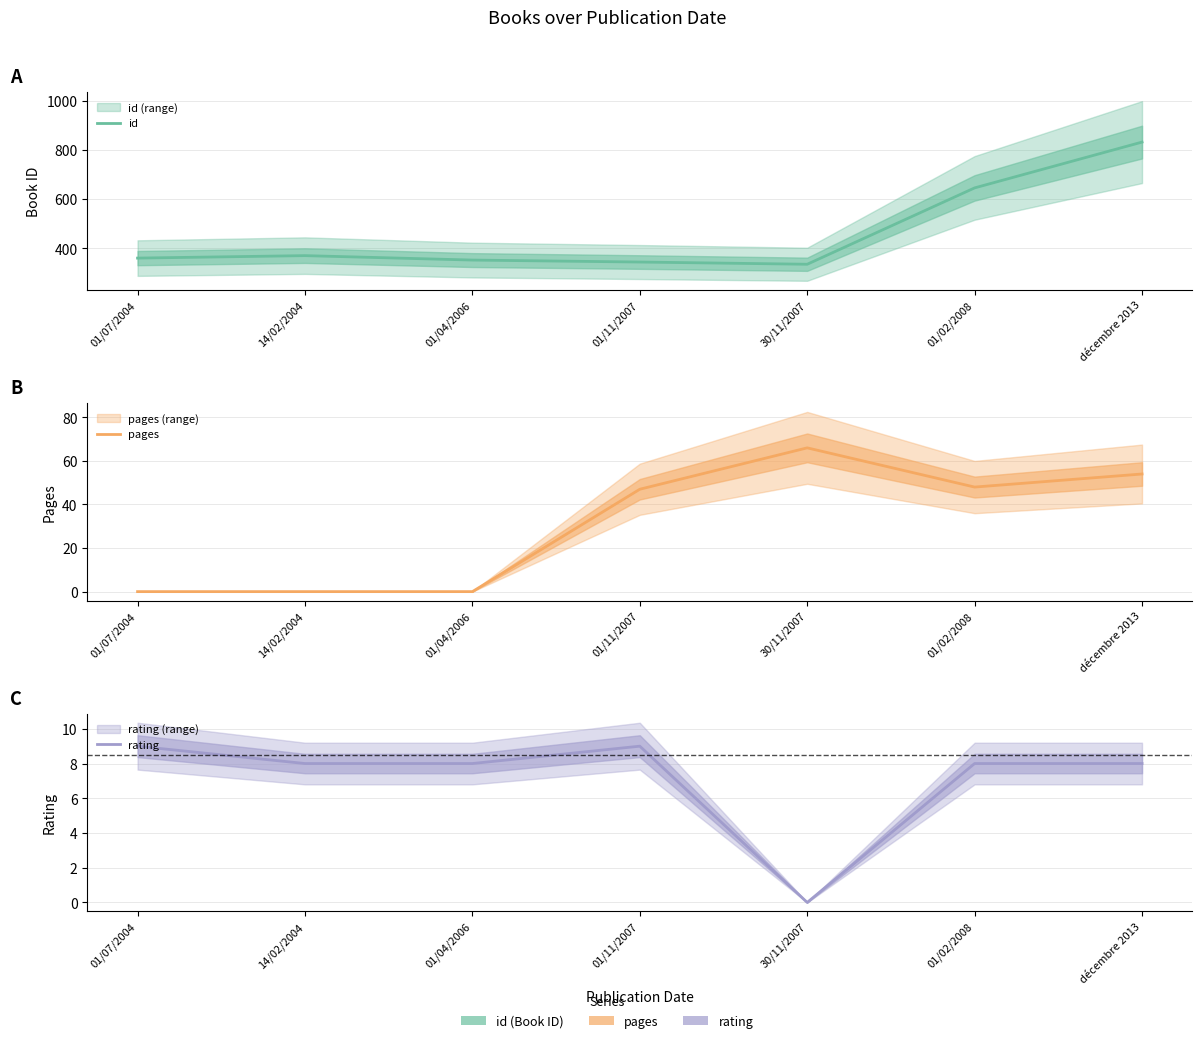

The pages series shows 41 at 14/02/2004. True or false?

False